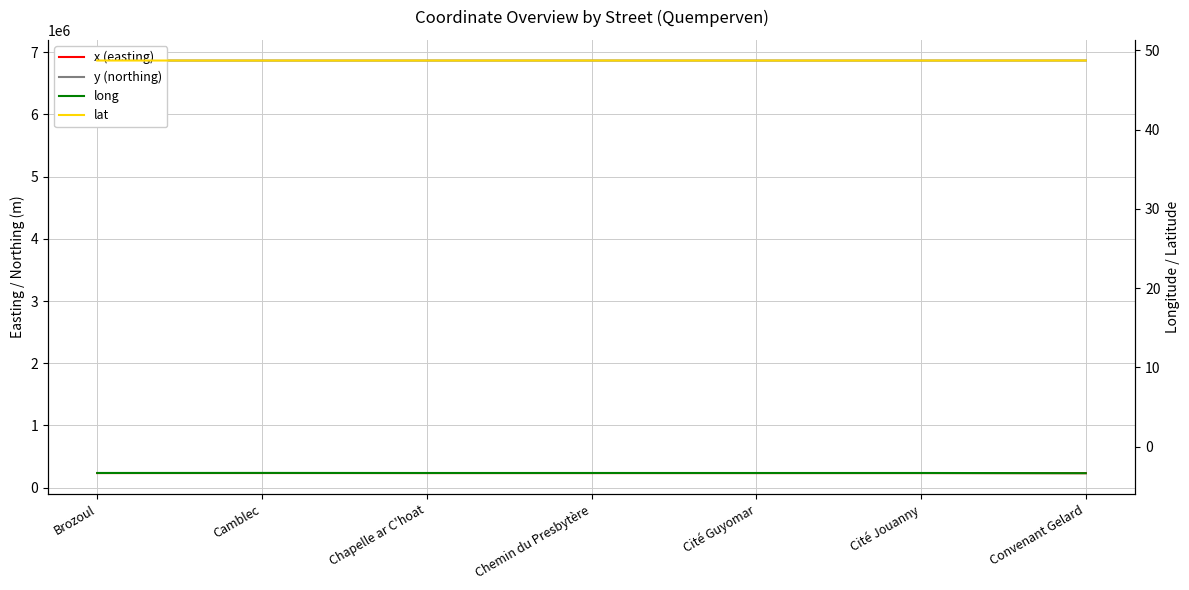

True or false: long and lat cross at least once.

False